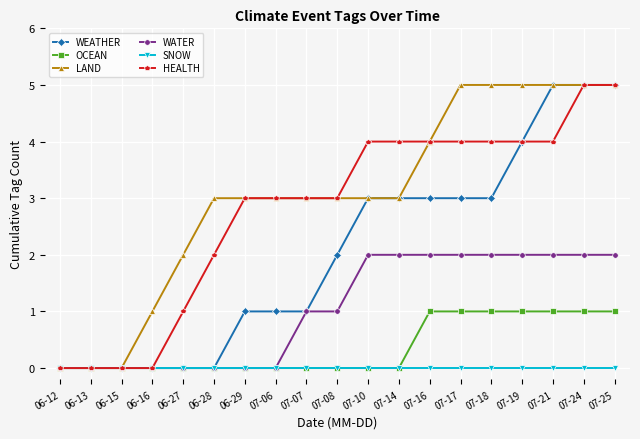

Which series has the largest total across all categories?

LAND